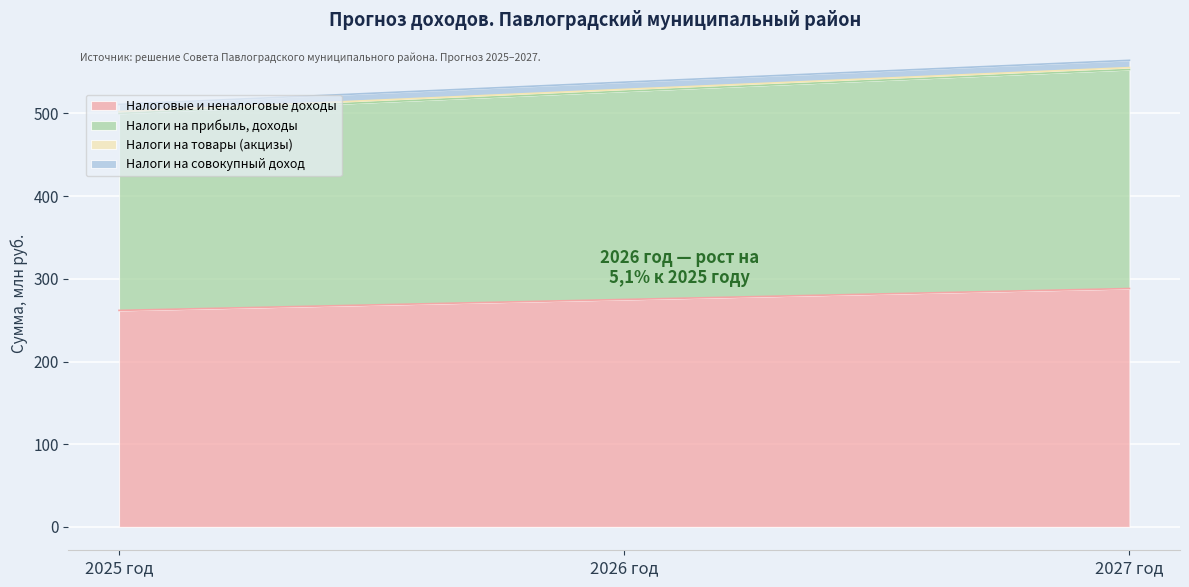

The Налоговые и неналоговые доходы series shows 275.1 at 2026 год. True or false?

True